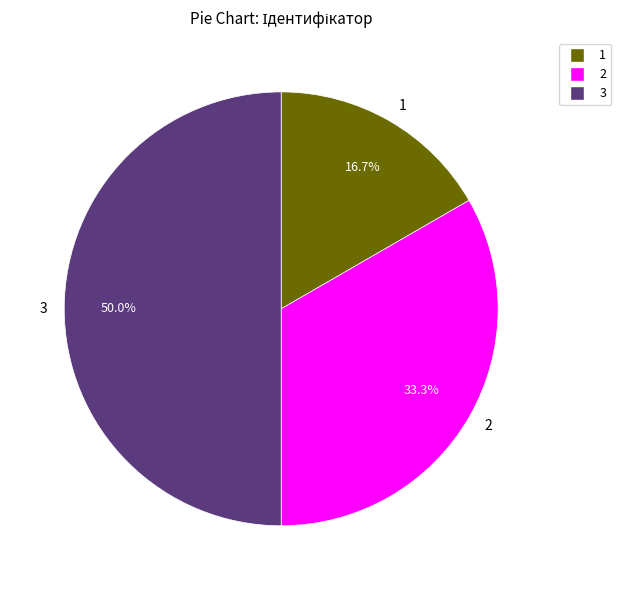

Does 1 account for over 50% of the chart?

No